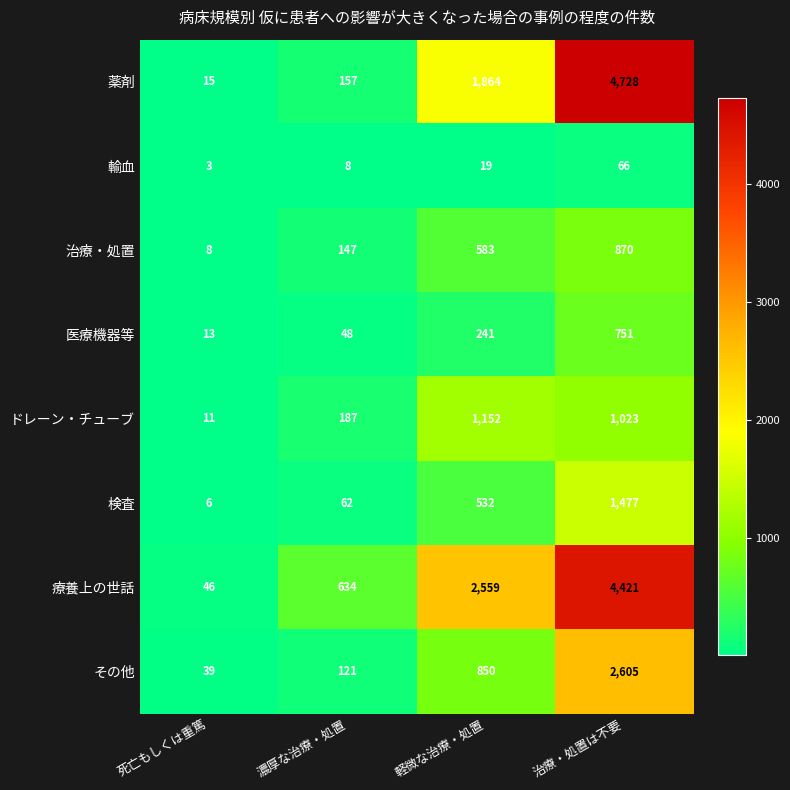

What is the total value across all series at 濃厚な治療・処置?

1364